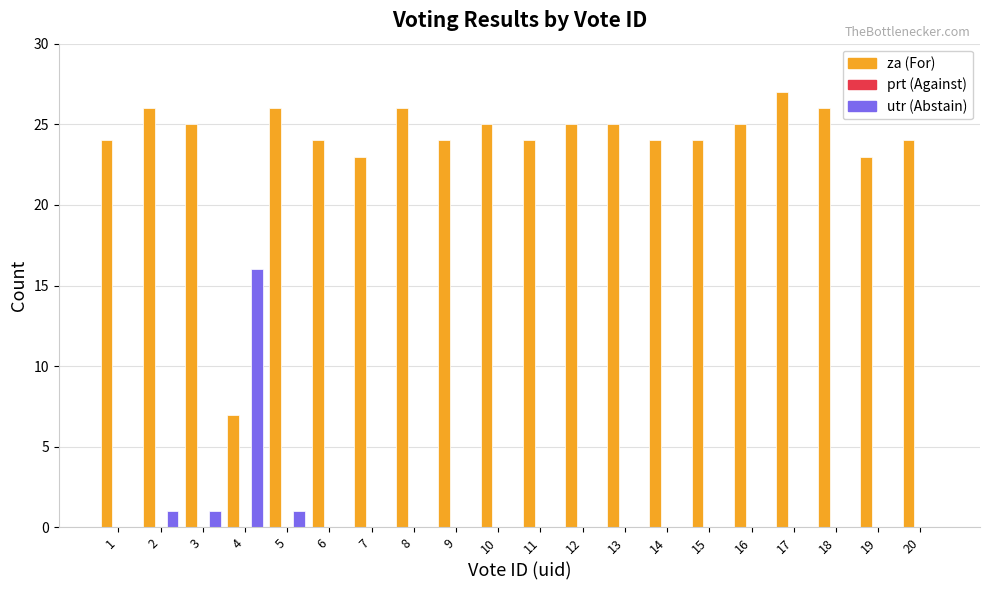

What is the greatest value displayed?

27